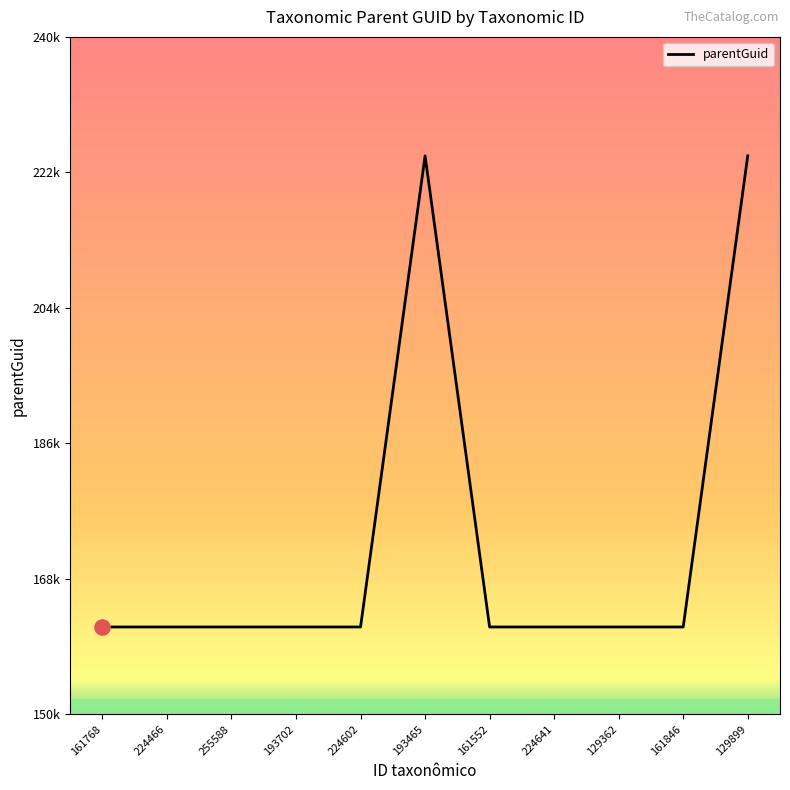

What is the change in value from 161552 to 129899?

+62608